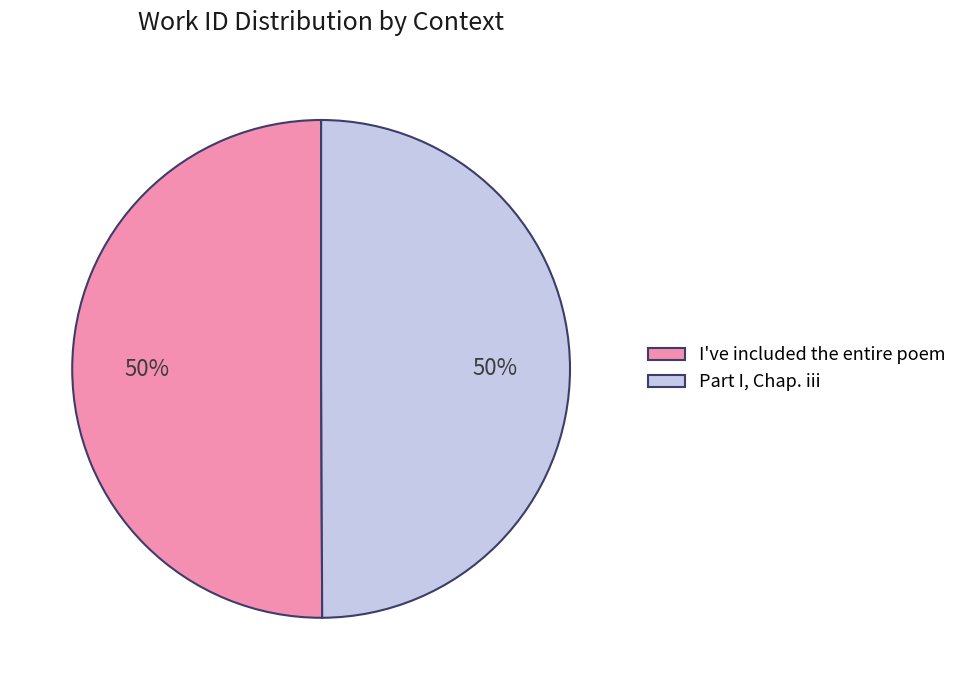

Do Part I, Chap. iii and I've included the entire poem together represent more than half of the pie?

Yes